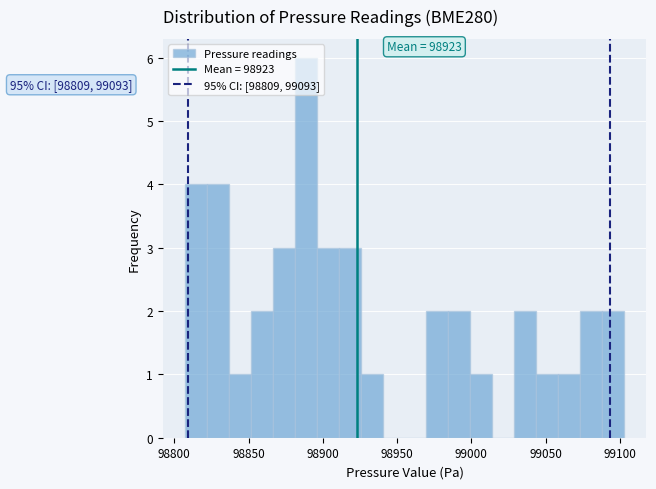

Read against the x-axis, roughly where is the centre of the tallest bar?

98890